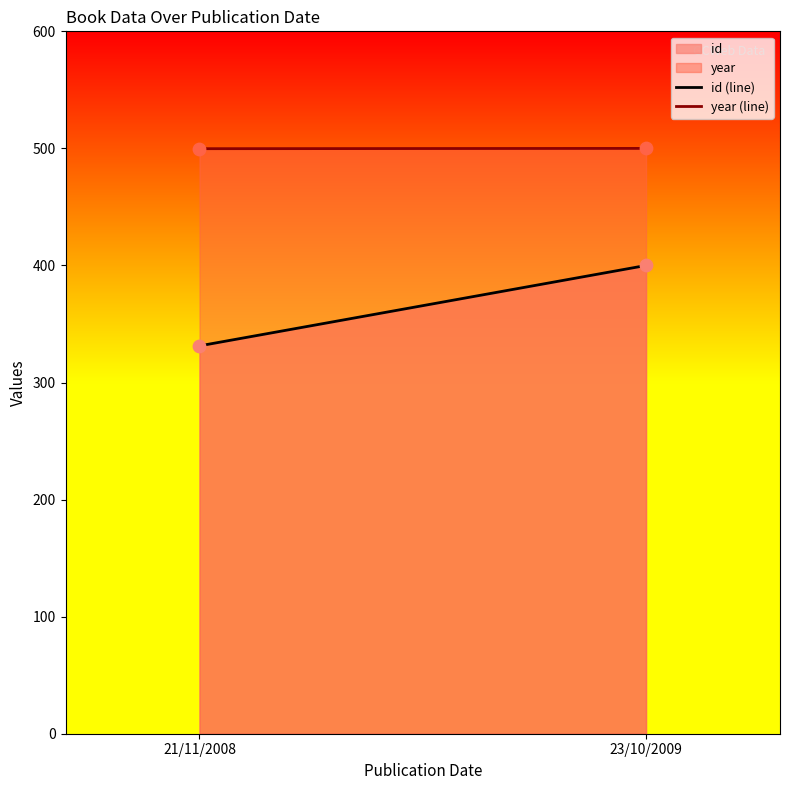

Which series has the largest Y range (max minus min)?

id (line)